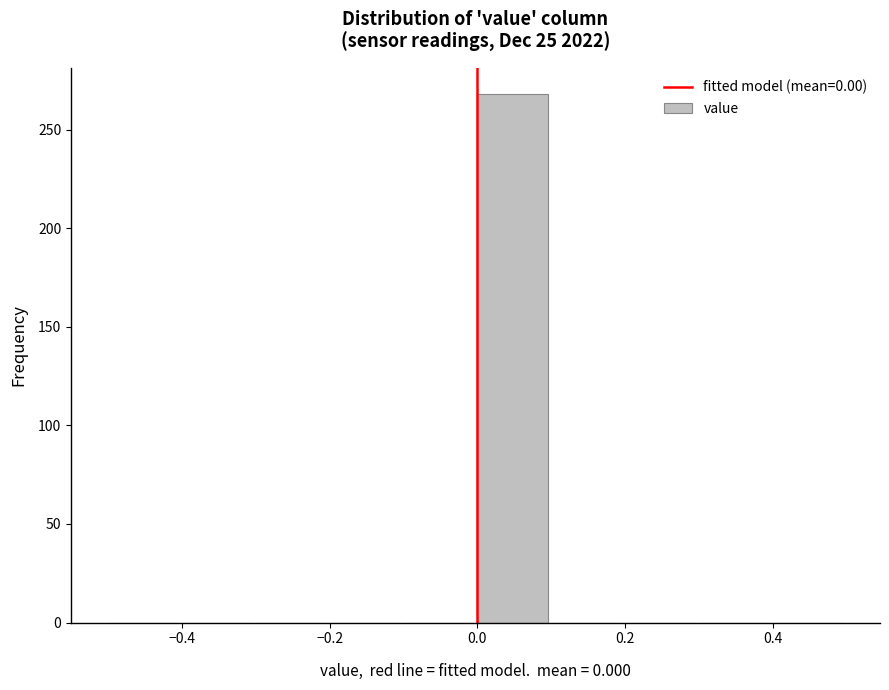

Over which range of the x-axis is the bar tallest?

0.0 to 0.1